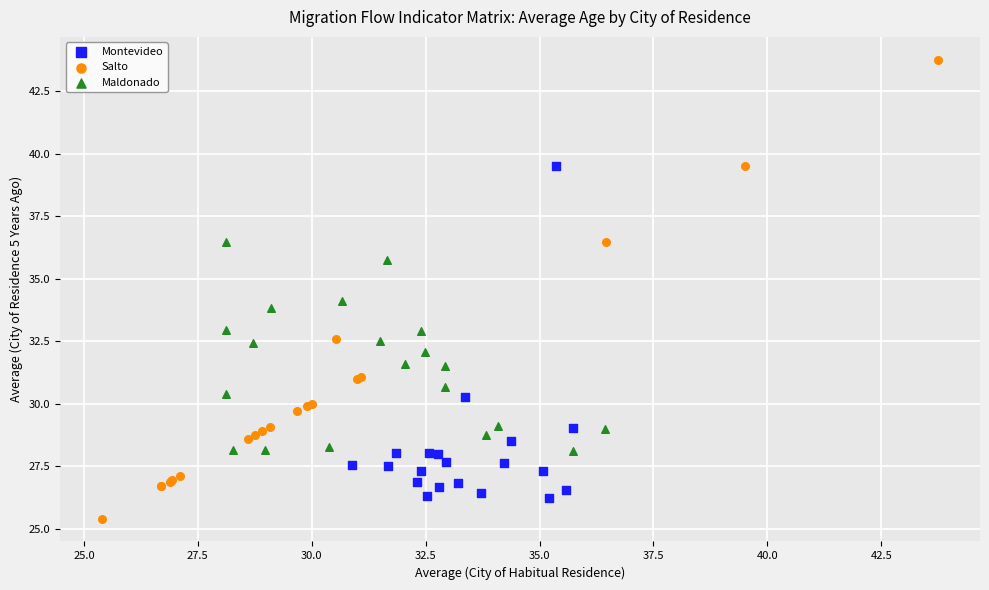

Which series contains the lowest Y value?

Salto